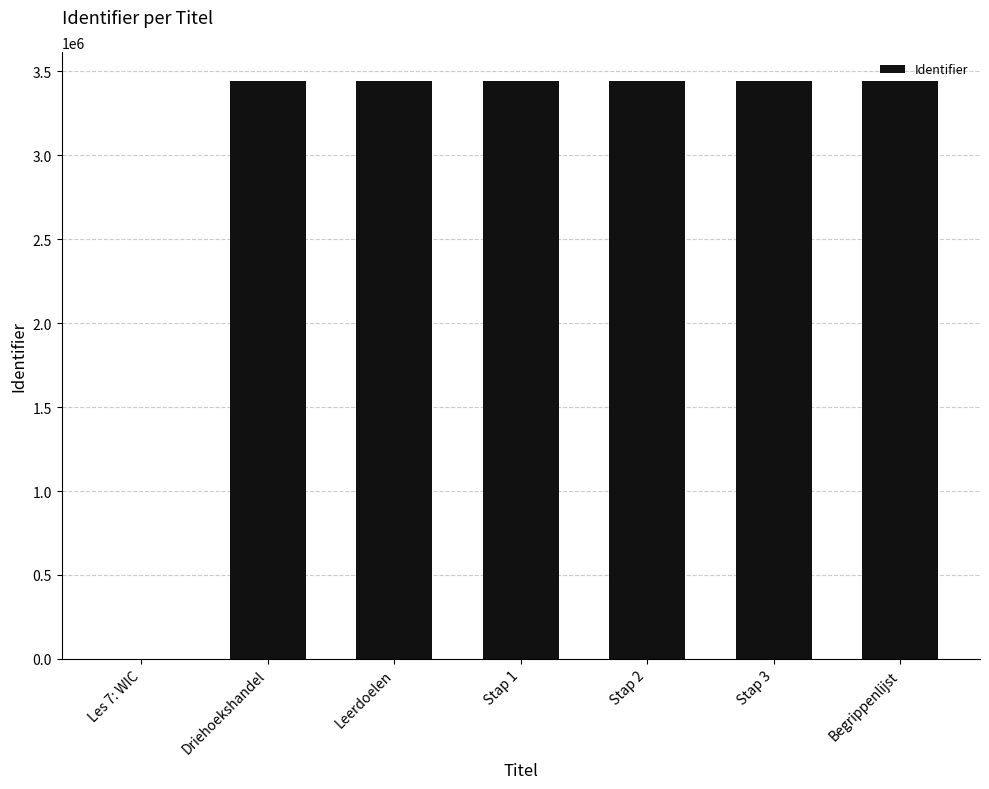

What is the sum of all values?

20649078